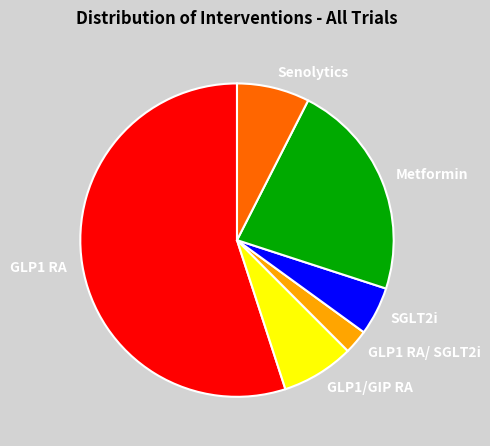

Count the number of slices in the pie.

6